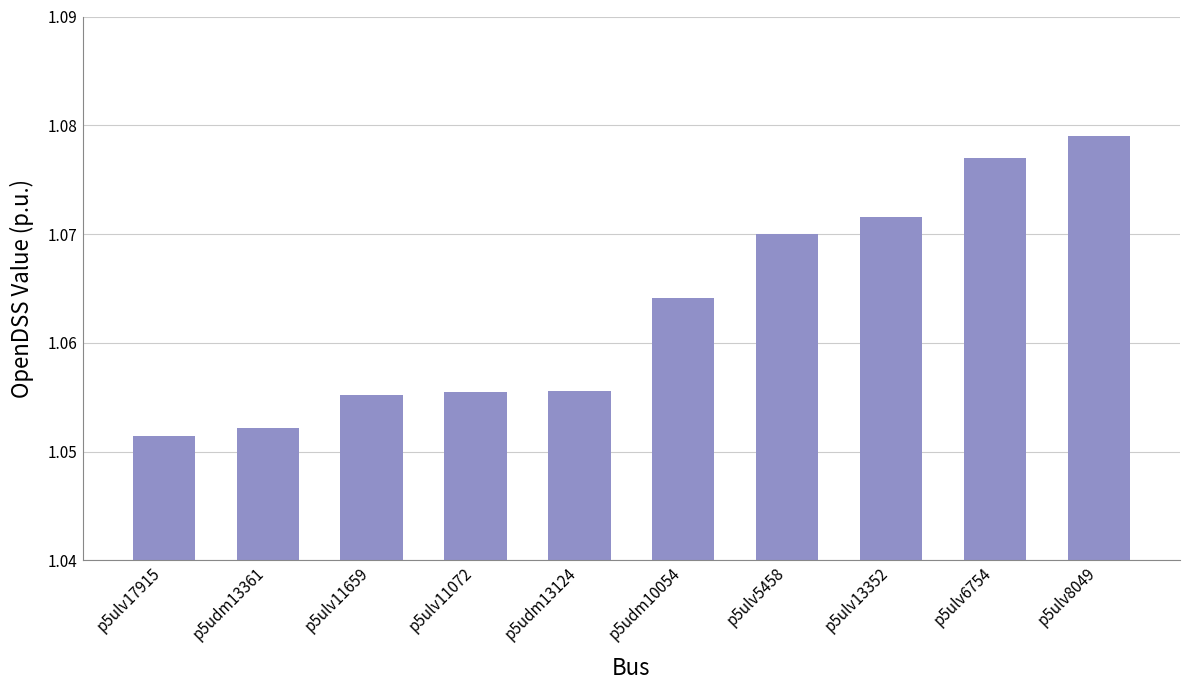

How many values are between 1 and 2?

10